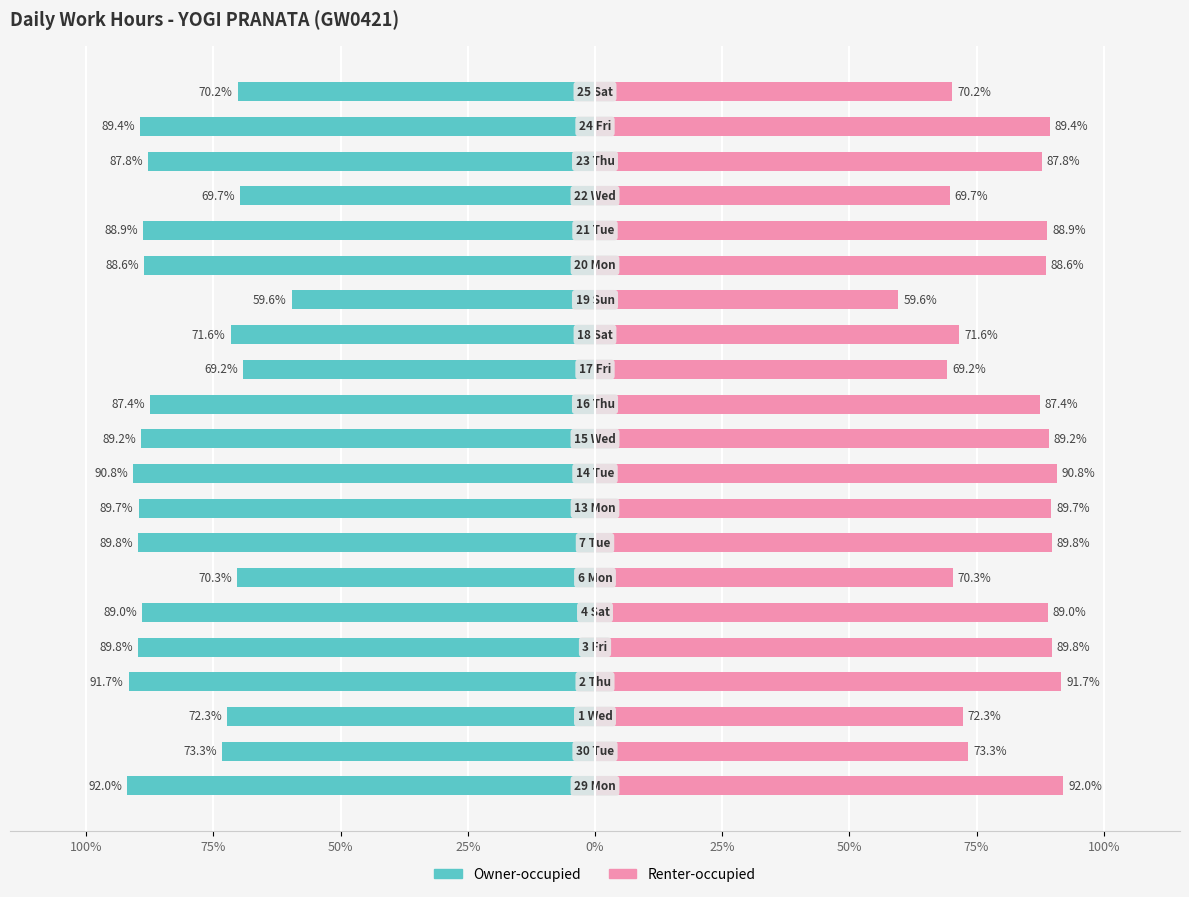

Which series changed the most between 50% and 75%?

Owner-occupied